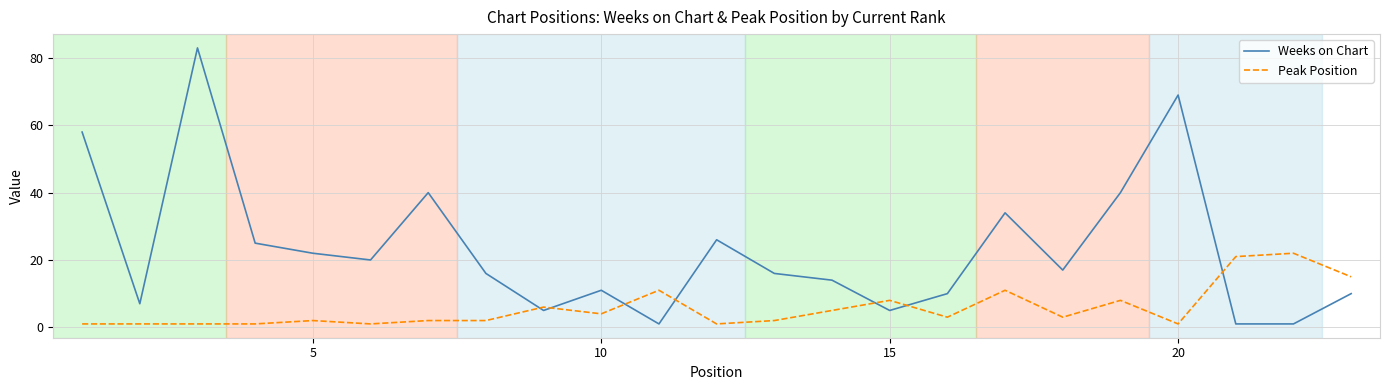

True or false: Peak Position and Weeks on Chart cross at least once.

True